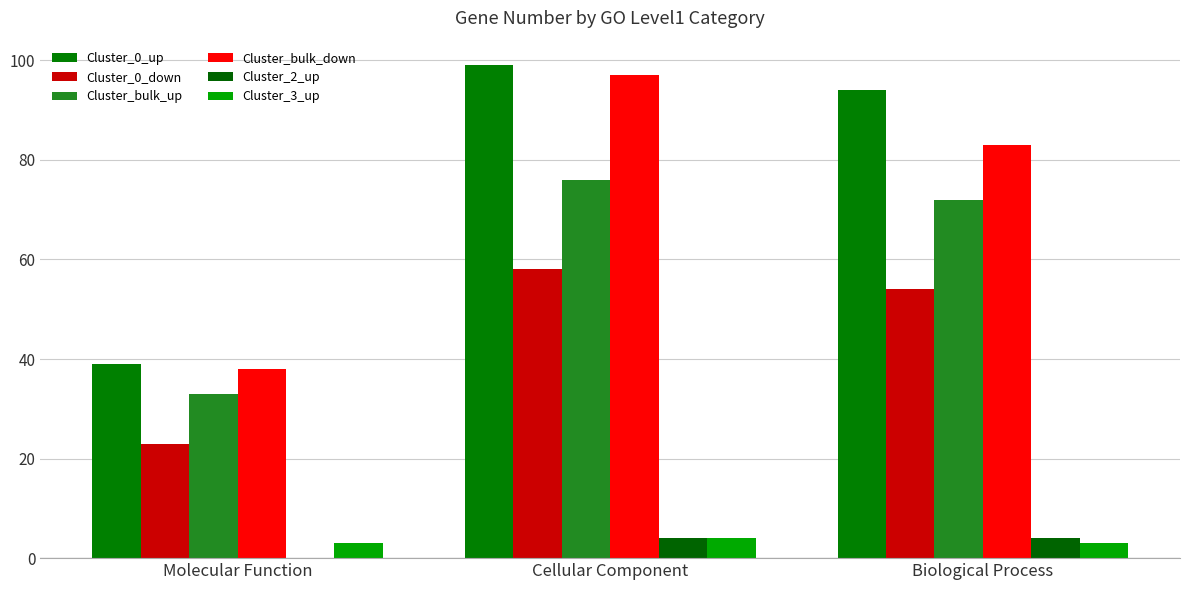

Reading left to right, transcribe all the data shown in this chart.

Cluster_0_up: 39	99	94
Cluster_0_down: 23	58	54
Cluster_bulk_up: 33	76	72
Cluster_bulk_down: 38	97	83
Cluster_2_up: 0	4	4
Cluster_3_up: 3	4	3